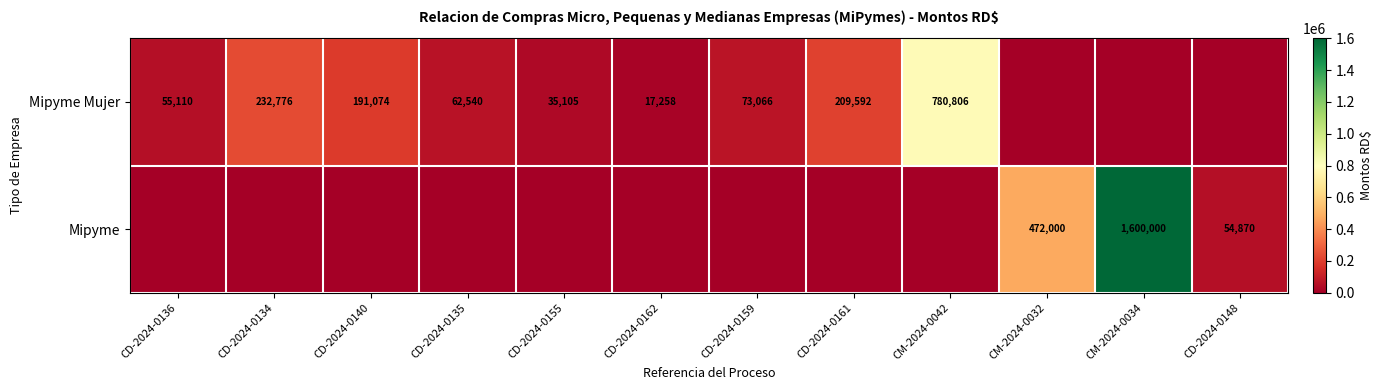

True or false: Mipyme Mujer has a value of 112976 at CD-2024-0134.

False